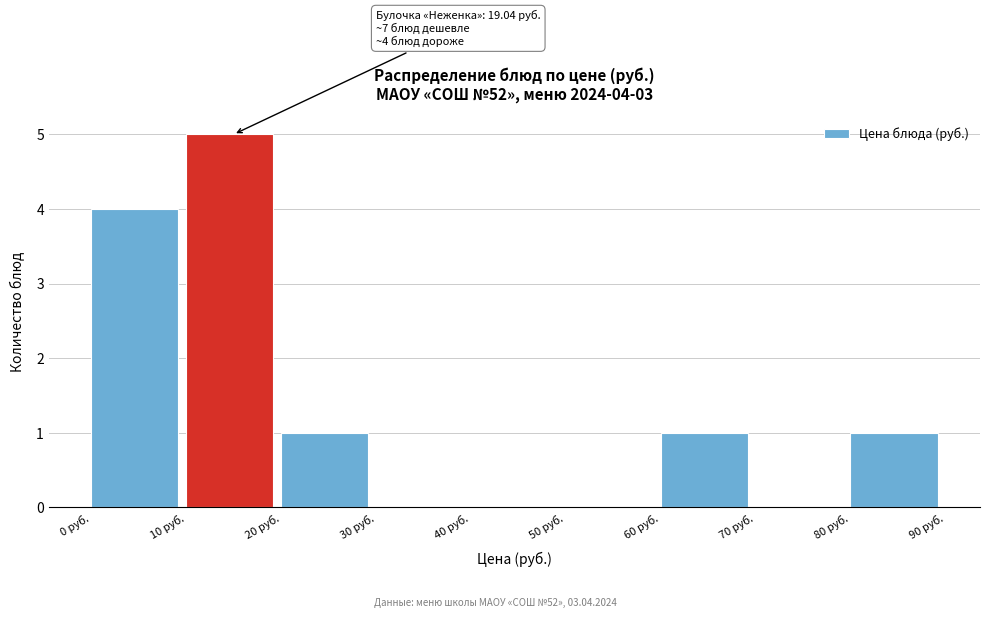

Which range on the x-axis has the tallest bar?

10 to 20